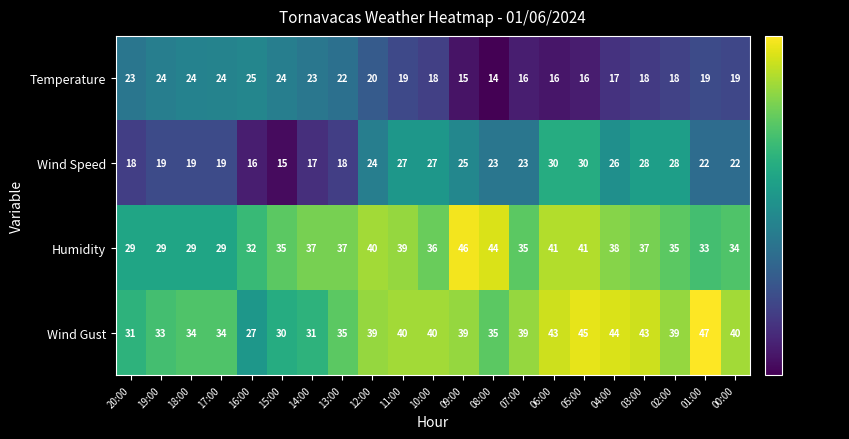

Which series changed the most between 15:00 and 10:00?

Wind Speed